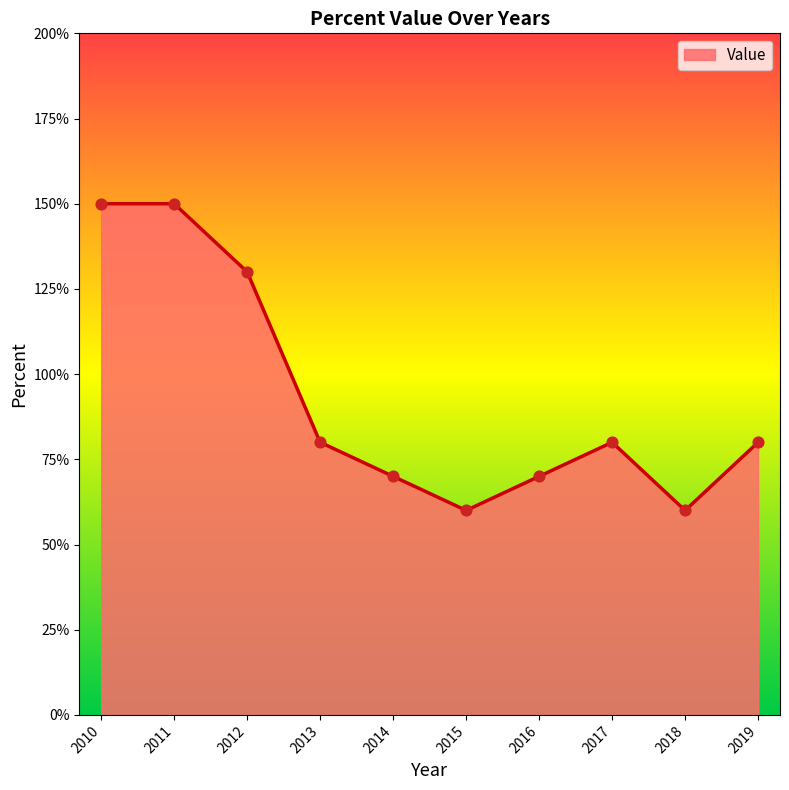

Between 2012 and 2013, which is larger?

2012